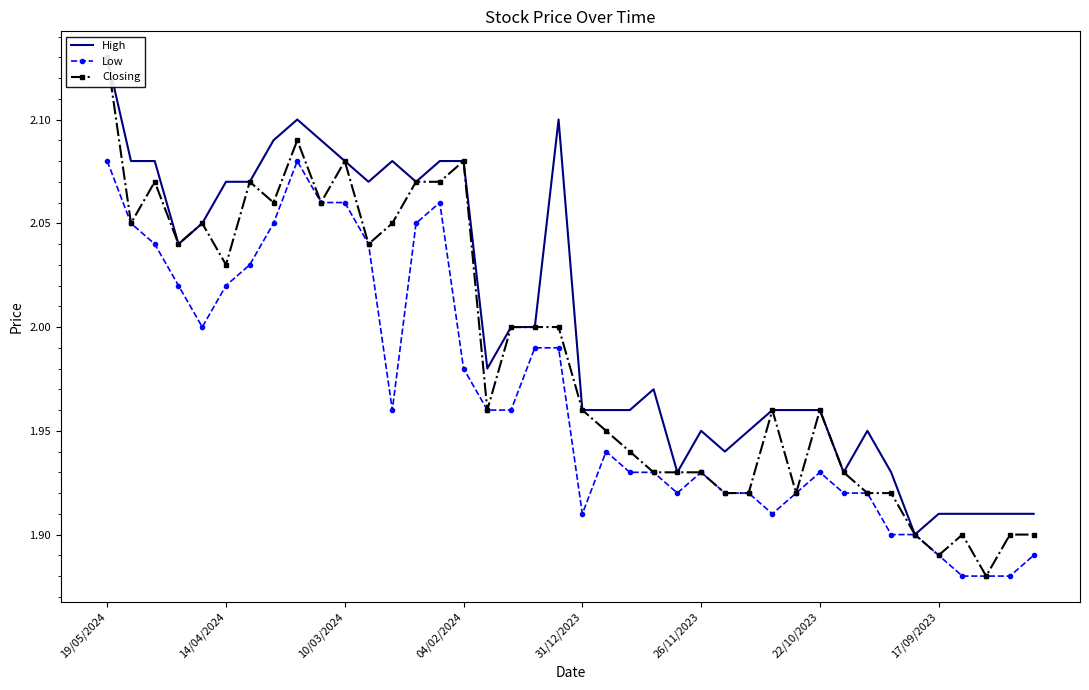

True or false: Closing and High cross at least once.

False